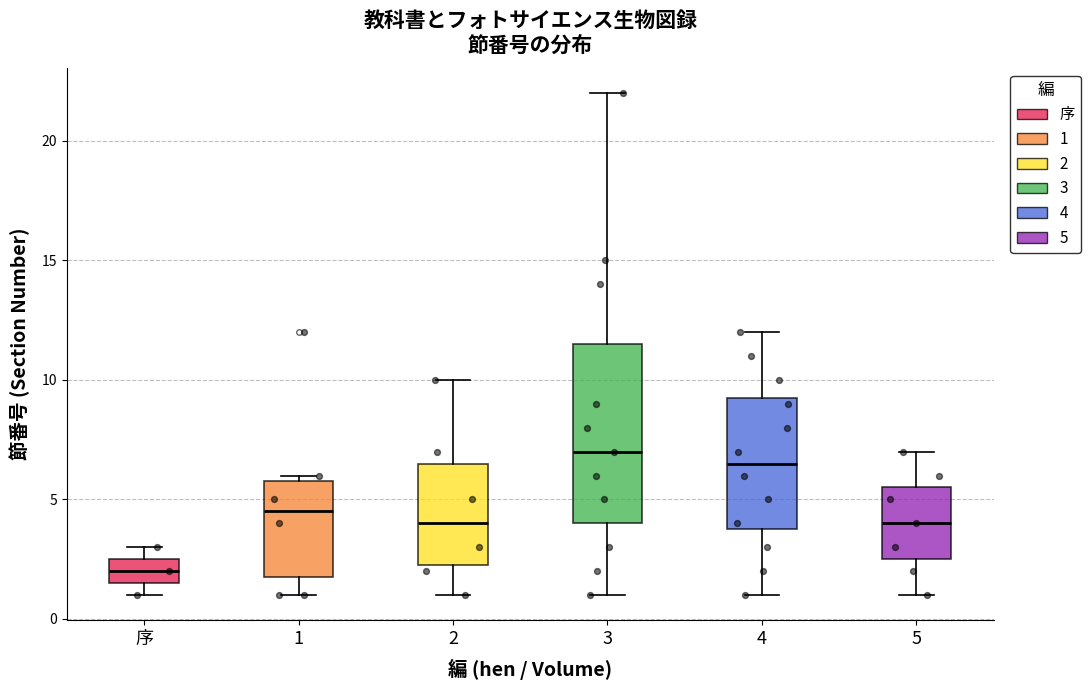

Comparing the boxes themselves (not the whiskers), which one is the tallest?

3